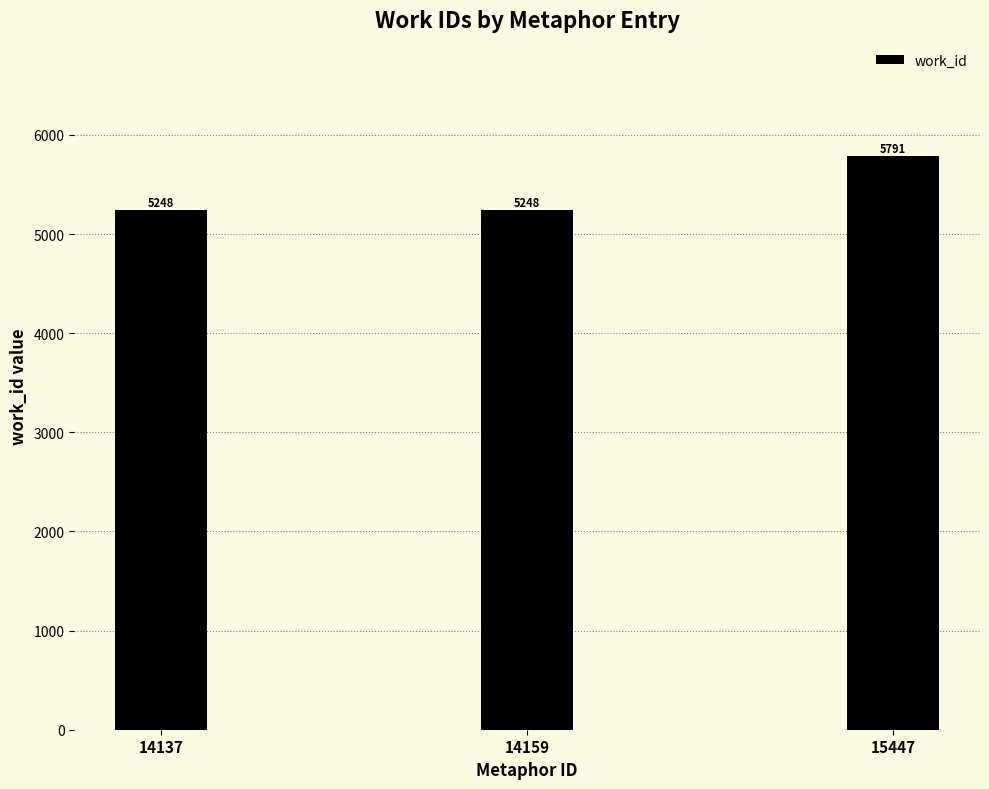

Does the chart contain any negative values?

No